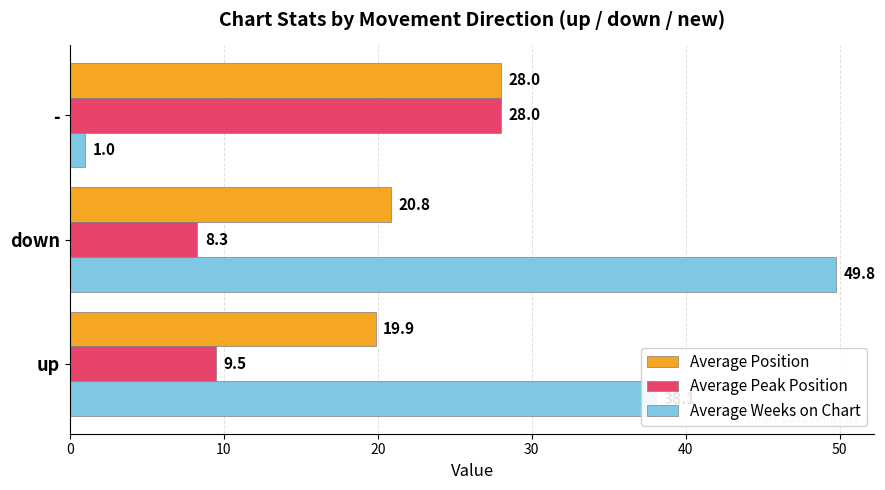

Rank the categories by Average Weeks on Chart value from highest to lowest.

down, up, -